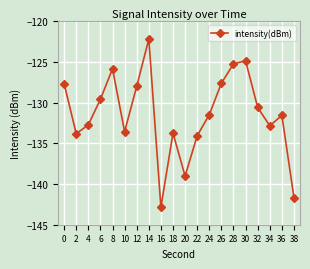

Which has a higher value, 28 or 10?

28